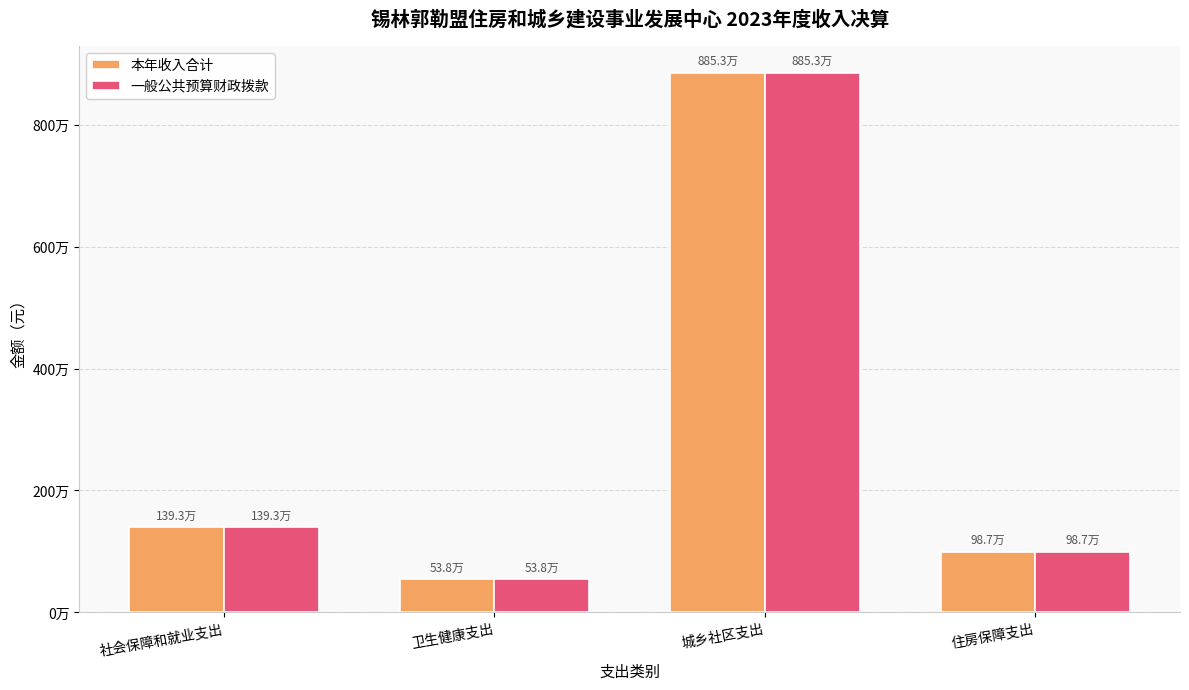

At 城乡社区支出, list the series in order from smallest to largest.

本年收入合计, 一般公共预算财政拨款